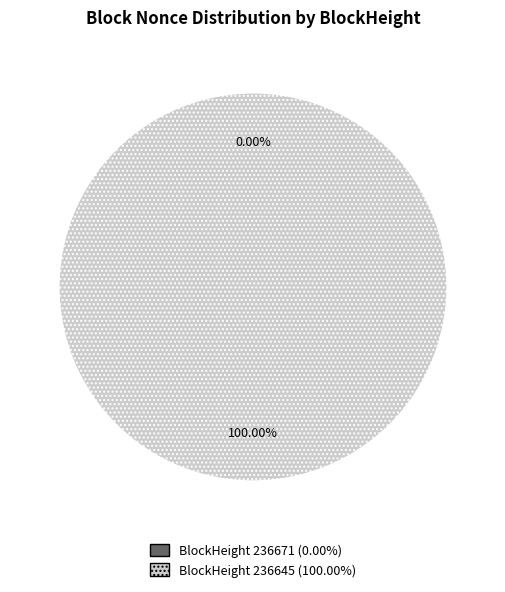

What is the change in value from 236671 to 236645?

+4065